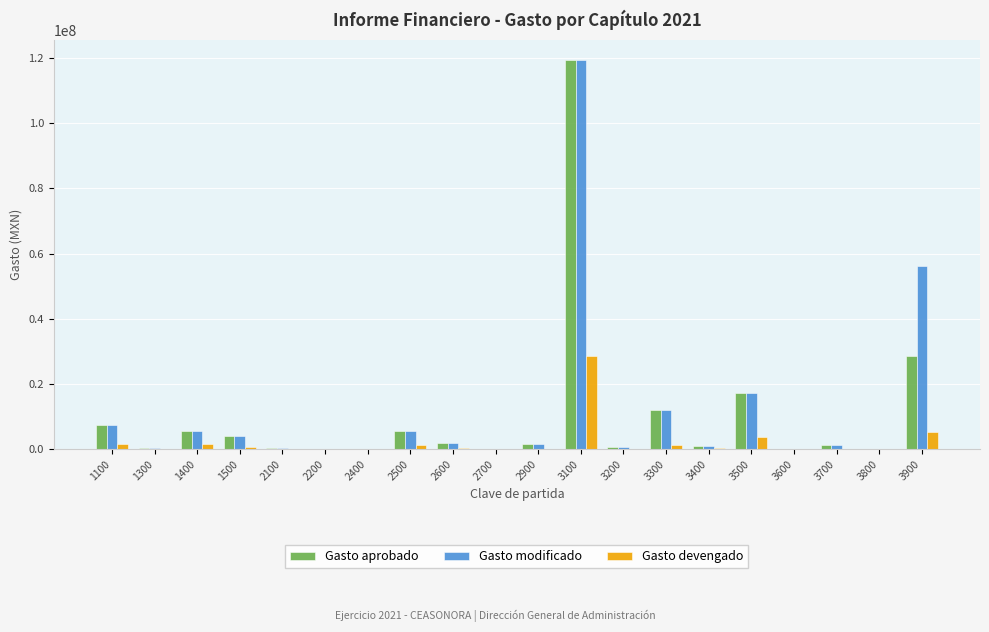

Which series changed the most between 3600 and 3900?

Gasto modificado